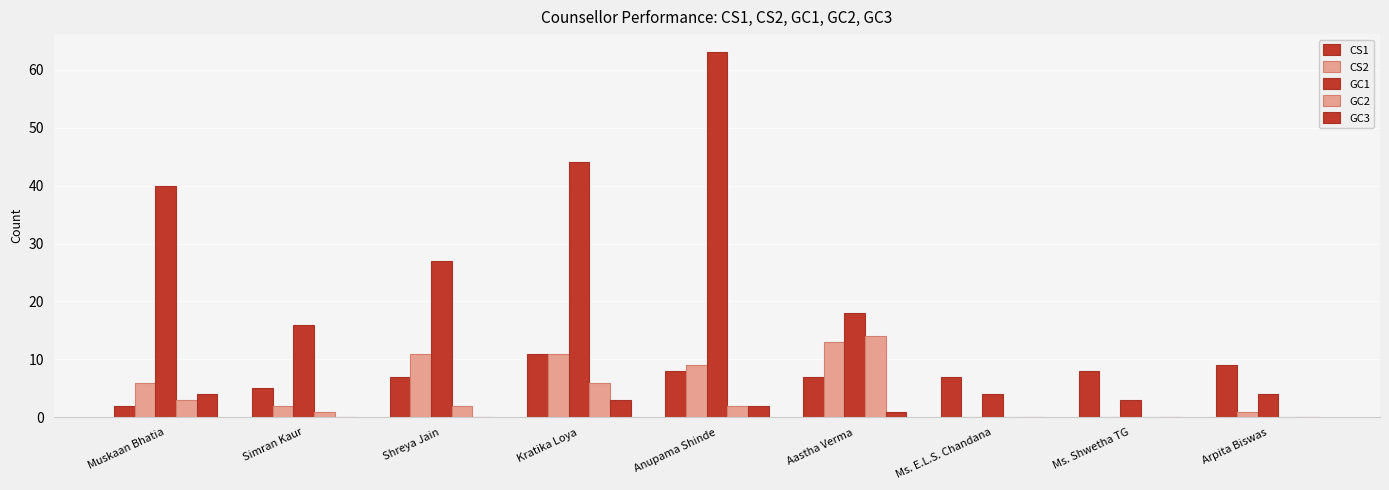

Is the value of GC2 at Aastha Verma greater than the value of GC3 at Shreya Jain?

Yes